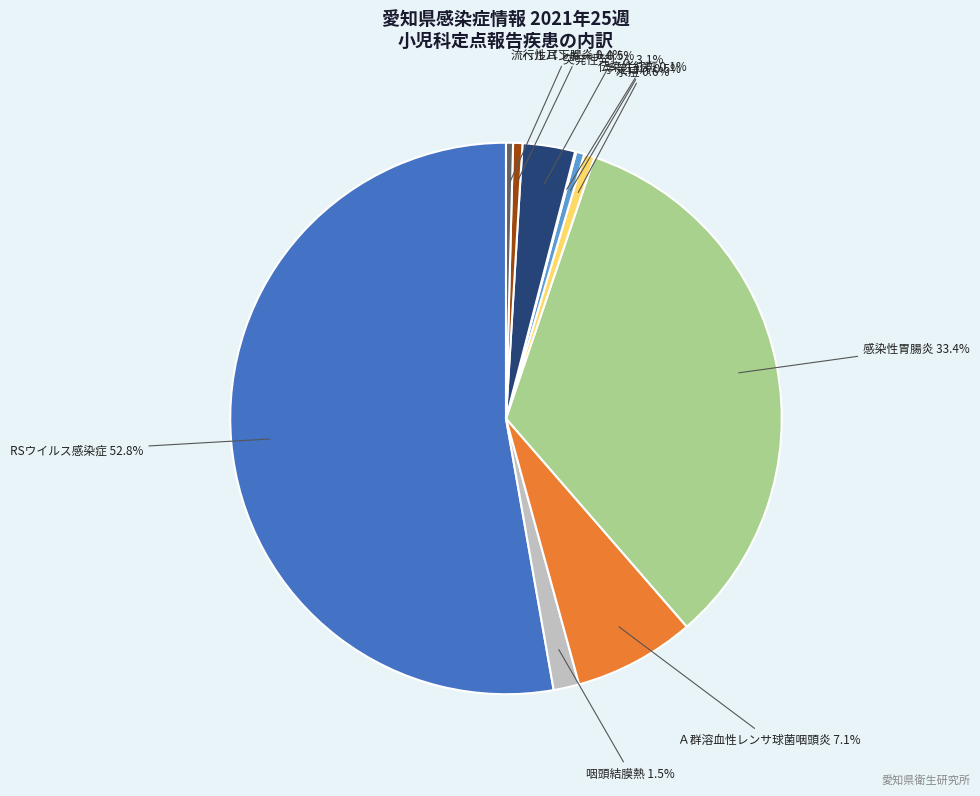

Is there a majority slice in this chart?

Yes